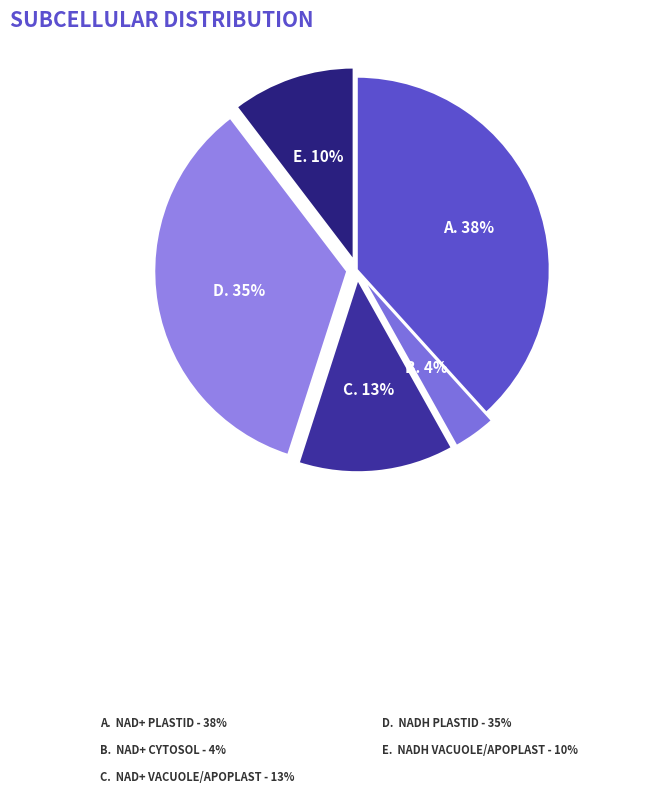

Does any single category account for the majority?

No